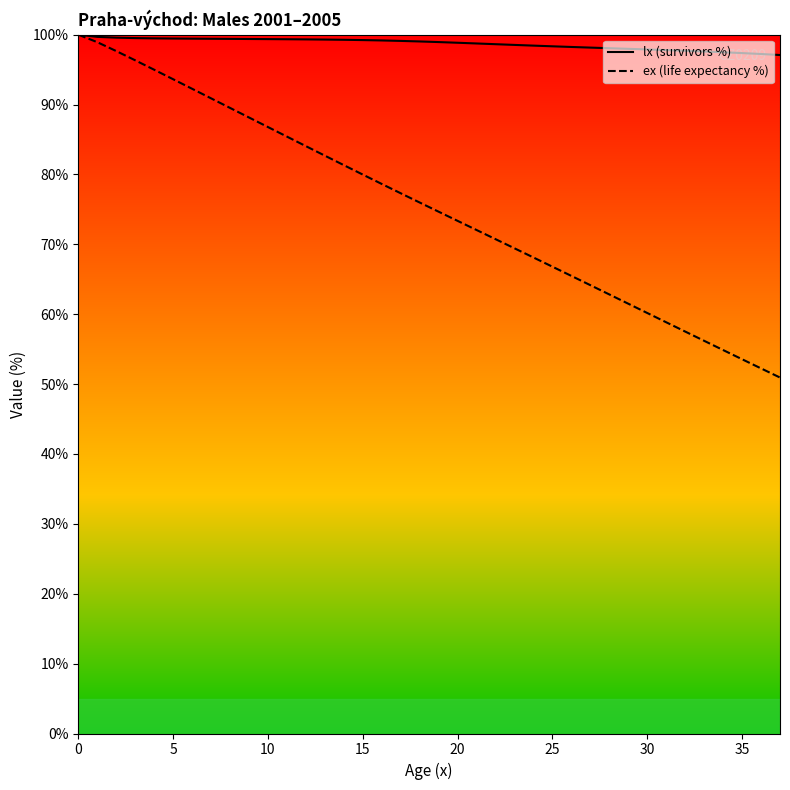

What is the maximum value shown in the chart?

100.0